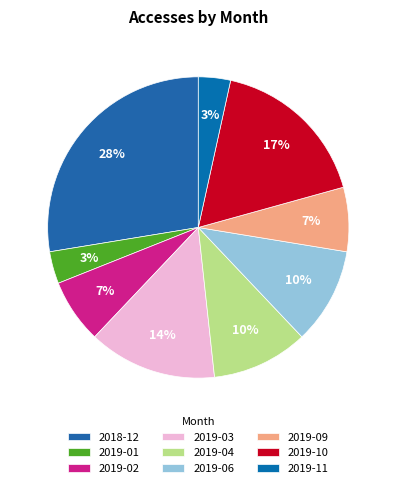

To the nearest percent, what is the average slice percentage?

11%